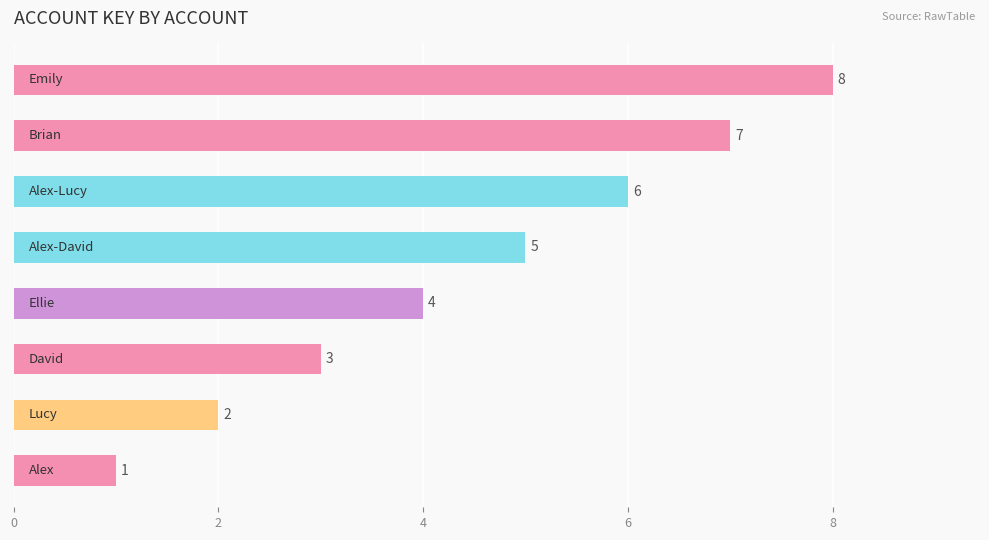

What is the greatest value displayed?

8